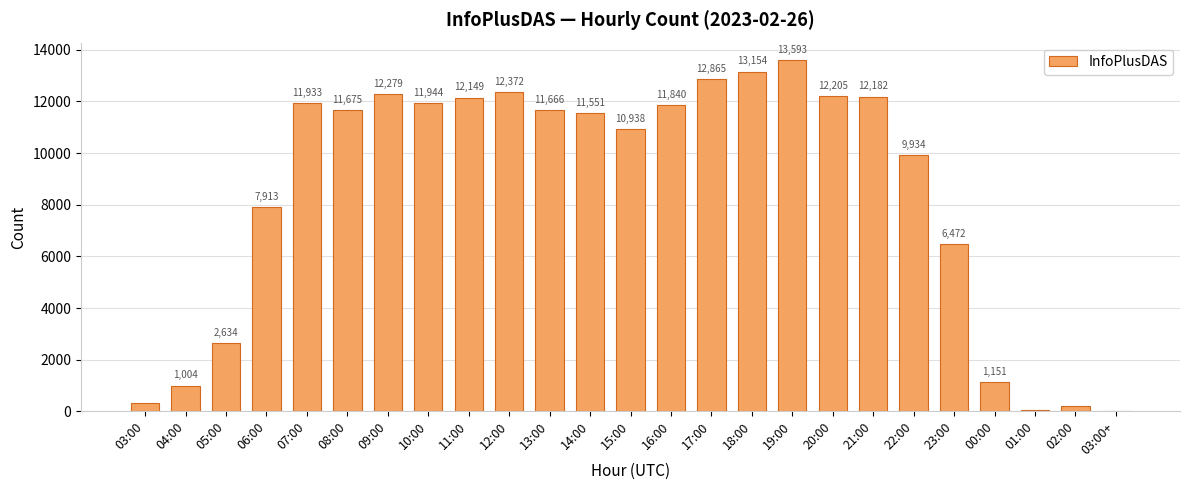

Which label corresponds to the largest value in the chart?

19:00